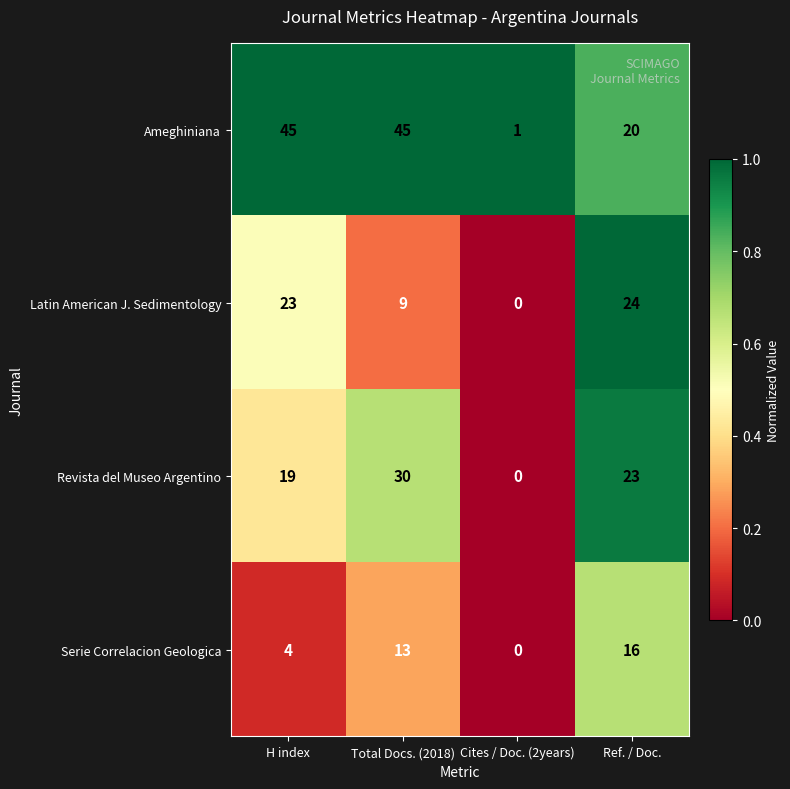

Which series has the widest spread of values?

Ameghiniana